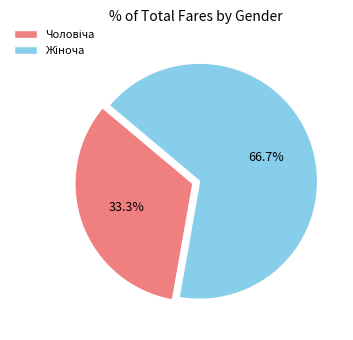

Is there a majority slice in this chart?

Yes